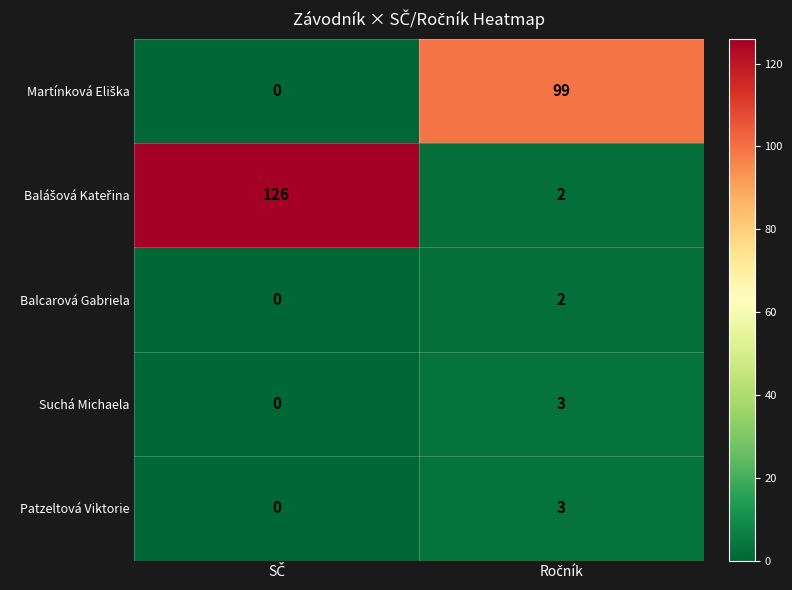

What is the difference between the maximum and minimum values in the Suchá Michaela series?

3